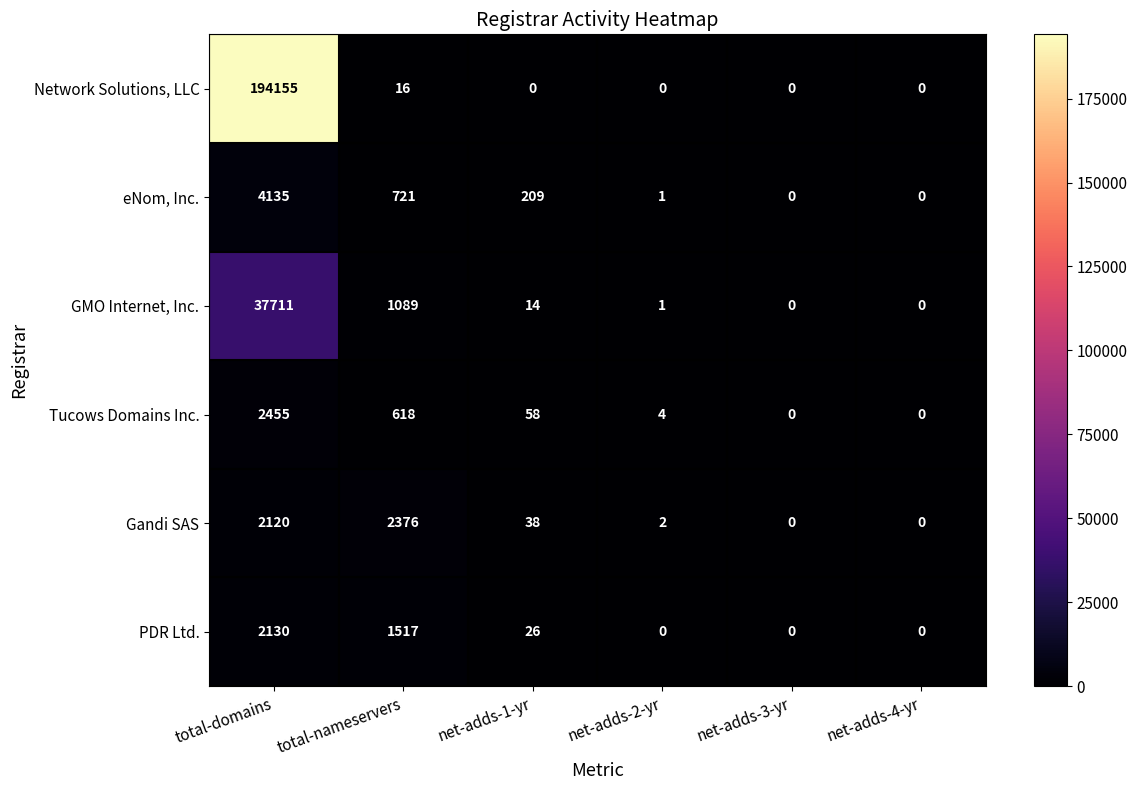

What is the difference between the highest and lowest values at total-nameservers?

2360